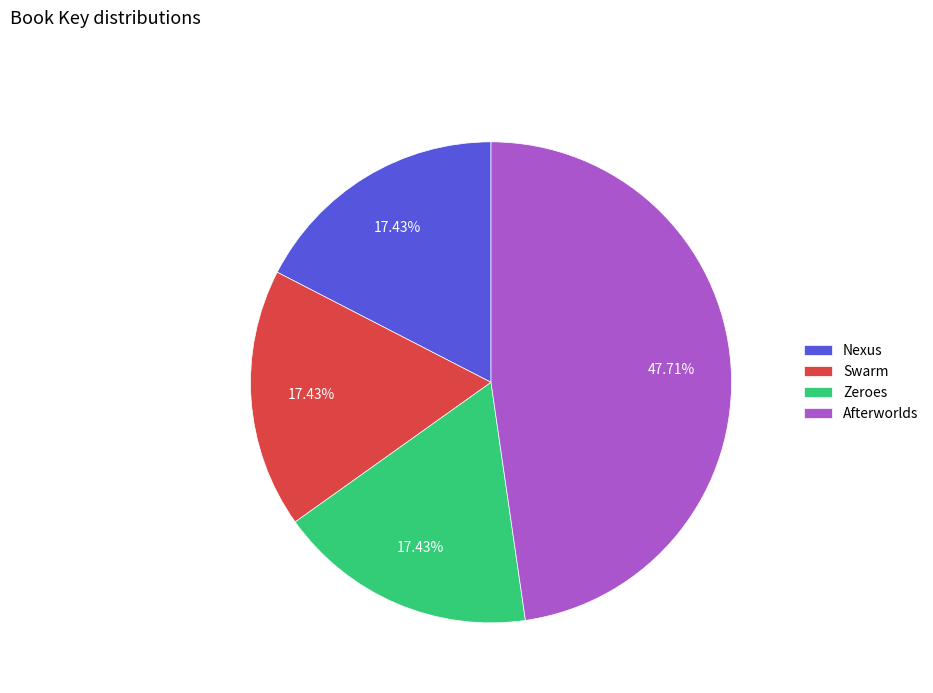

What is the ratio of the value at Afterworlds to the value at Swarm?

2.7